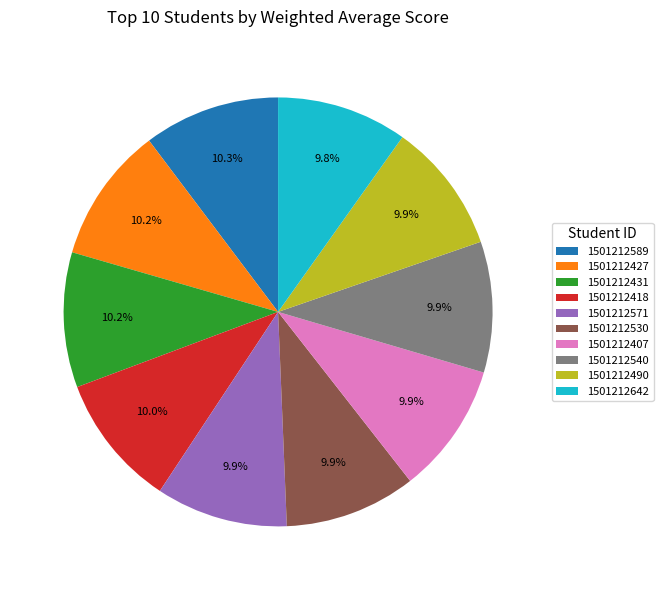

Does 1501212407 represent more than half of the total?

No